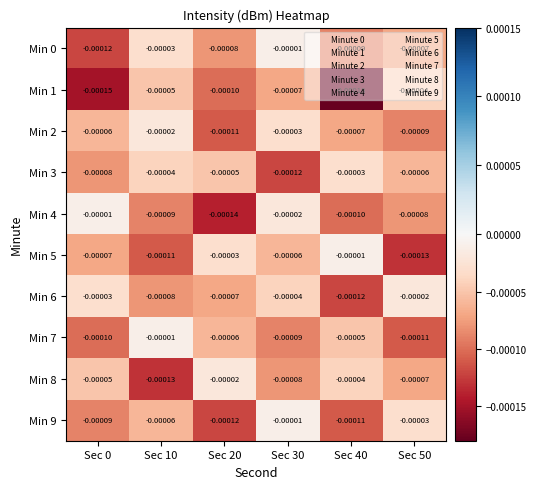

How many categories are shown in the chart?

6